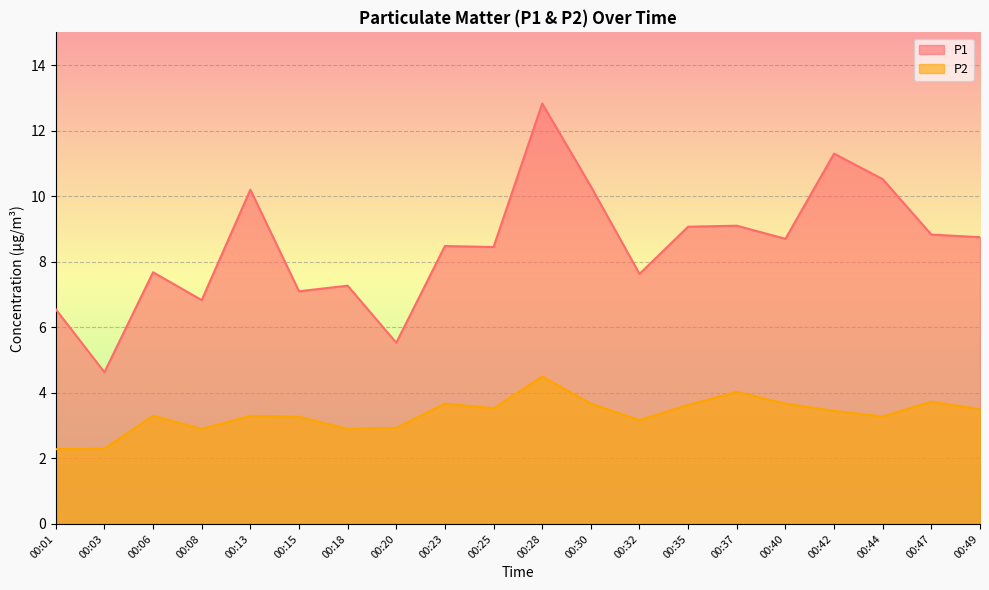

What is the sum of all P2 values?

67.0